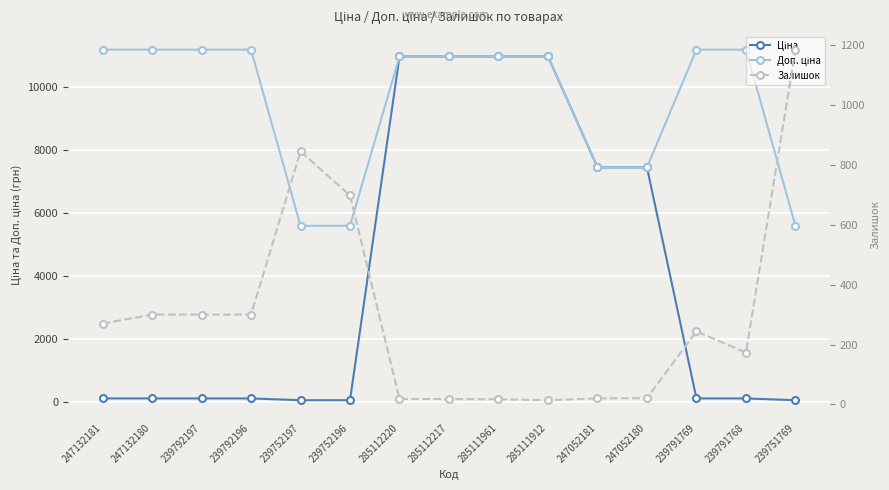

Is this an area chart (filled region under the line)?

No